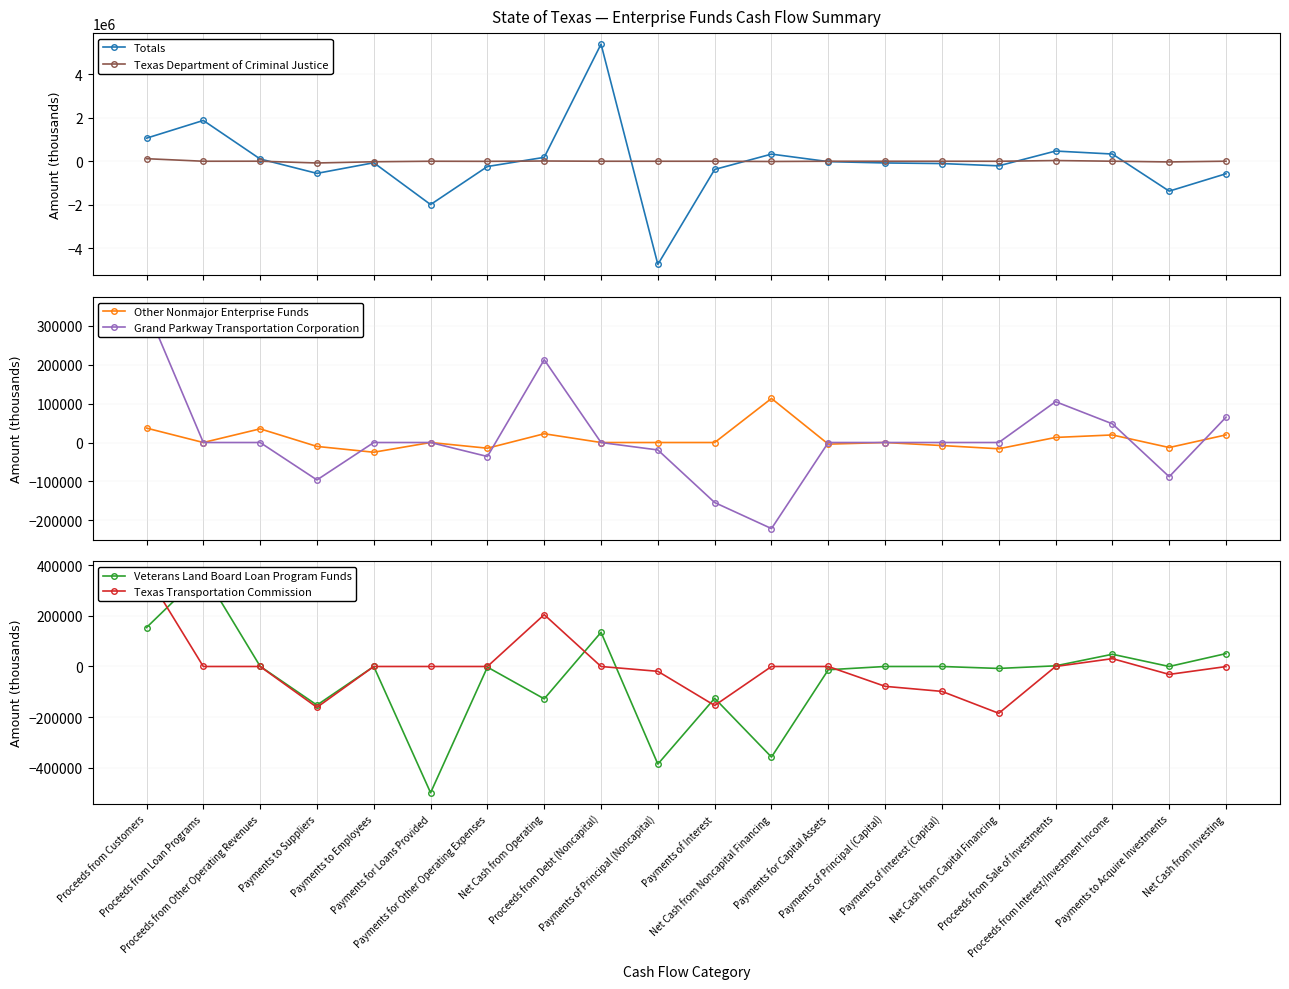

What is the highest value of the Other Nonmajor Enterprise Funds series?

113024